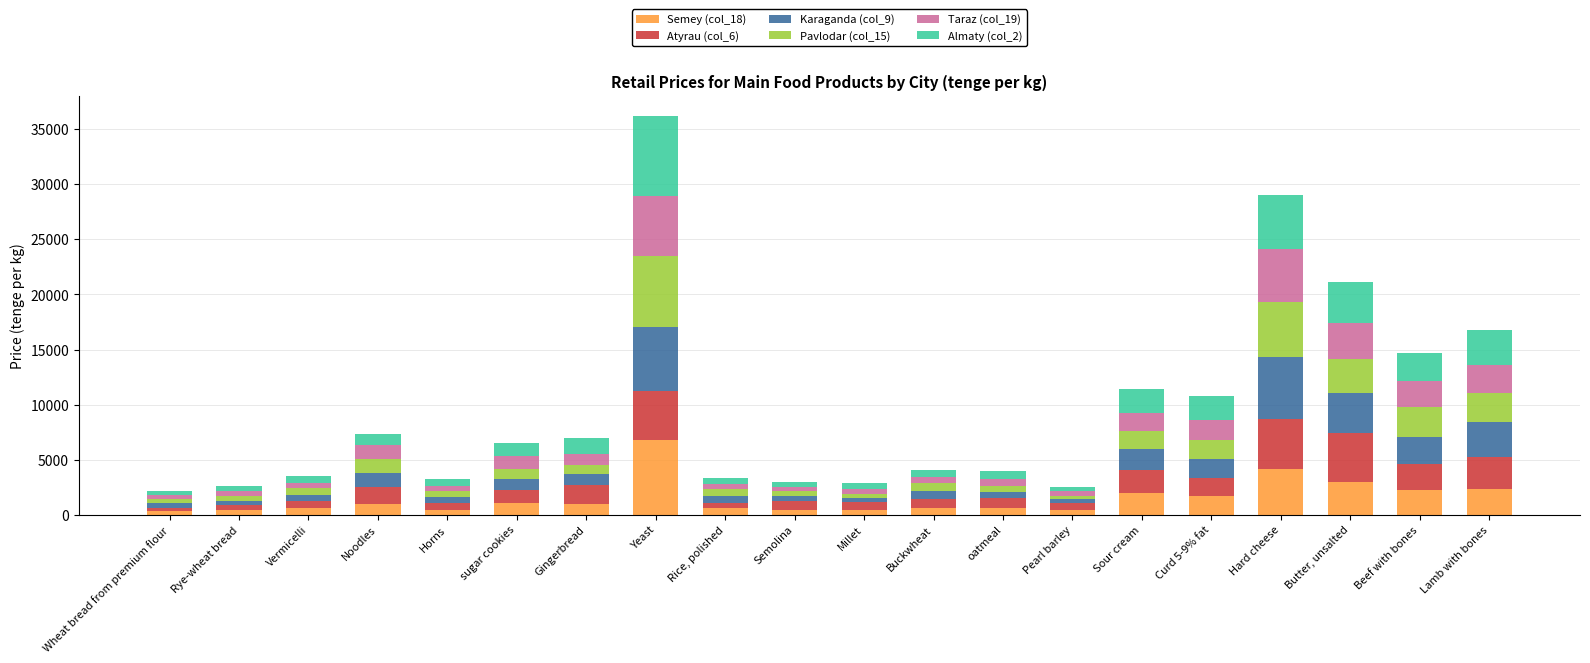

The value of Semey (col_18) at Butter, unsalted is 4975. True or false?

False